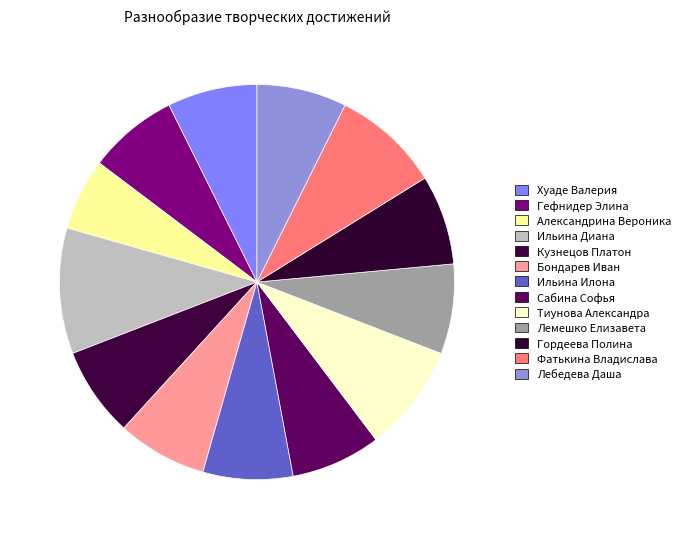

Count the number of slices in the pie.

13